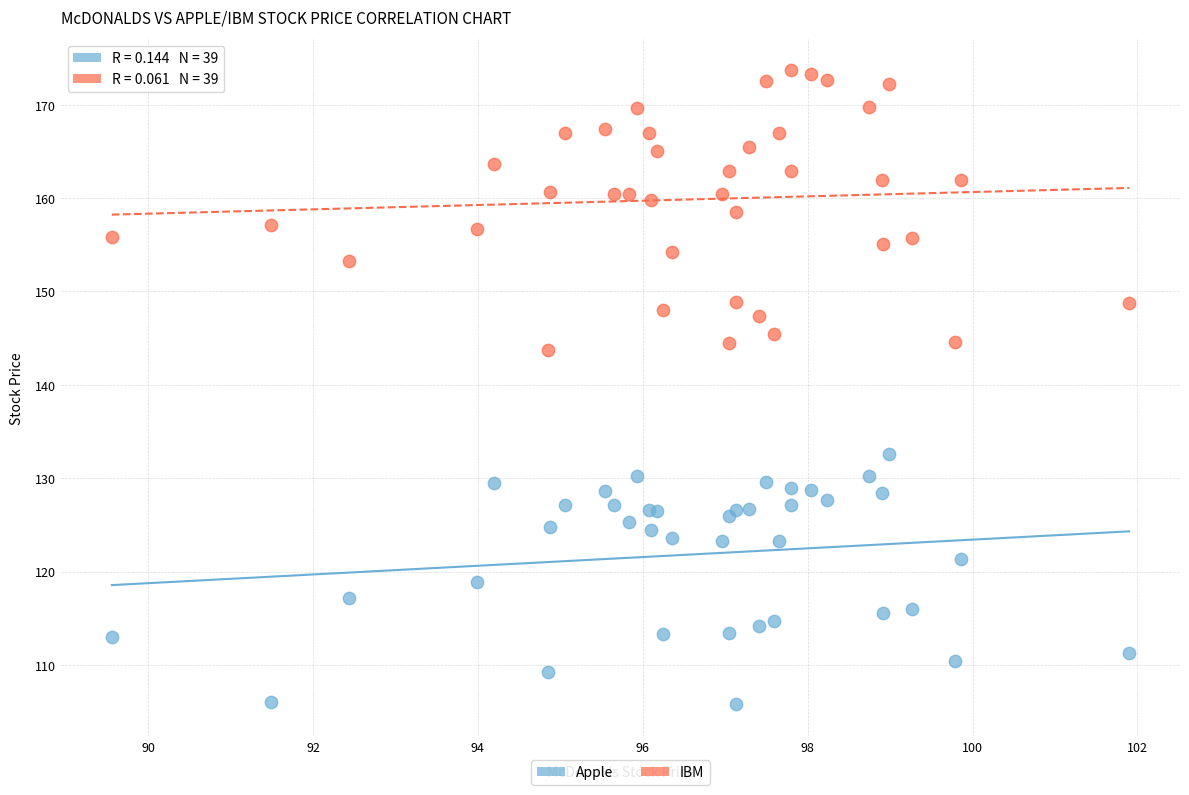

Which series has the widest spread of Y values?

IBM